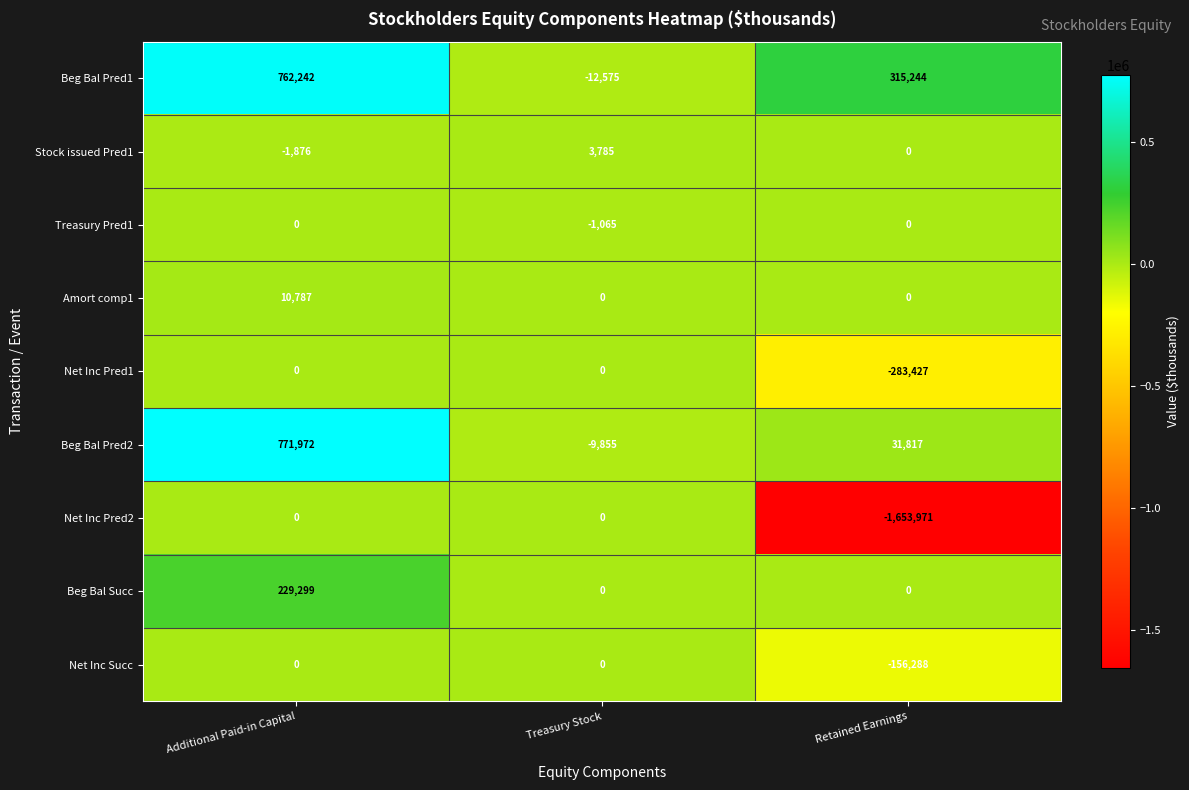

What is the difference between the maximum and minimum values in the Treasury Pred1 series?

1065